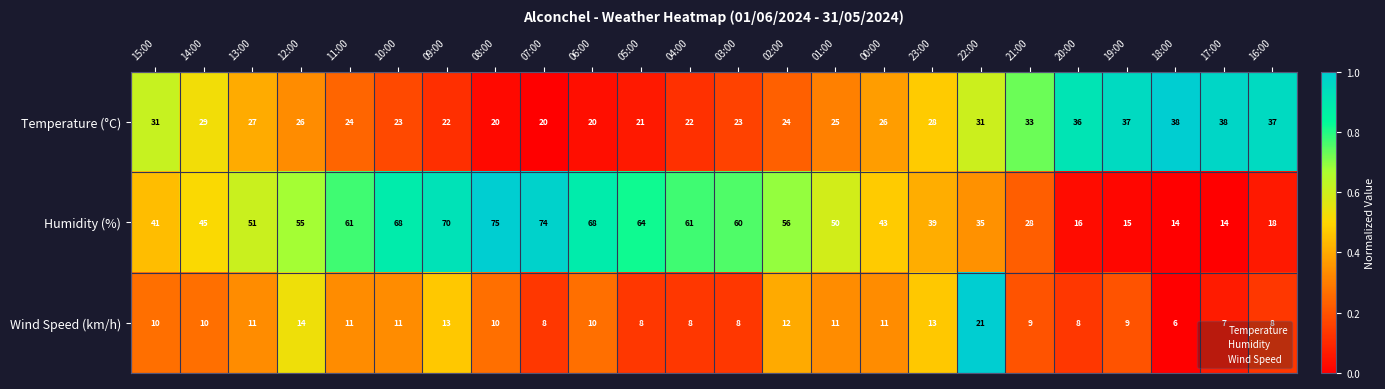

The Wind Speed (km/h) series shows 5 at 10:00. True or false?

False